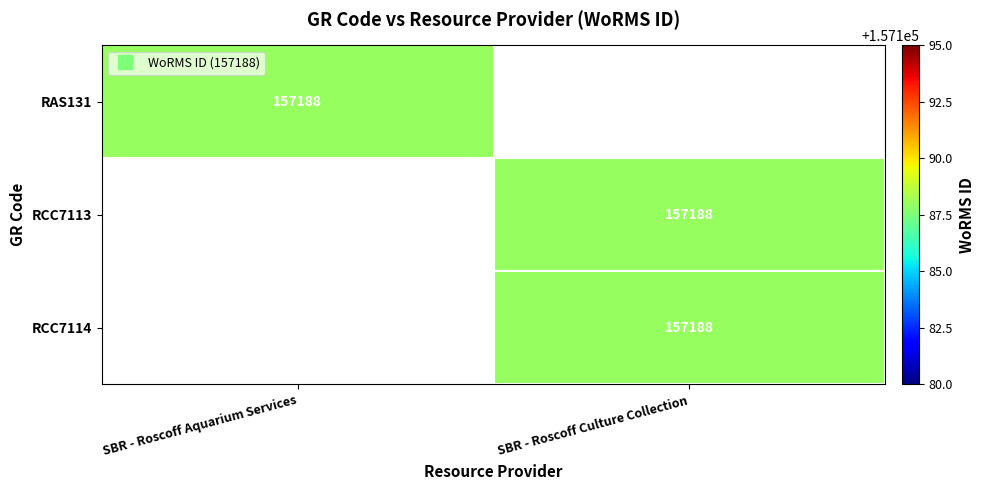

What is the total value across all series at SBR - Roscoff Aquarium Services?

157188